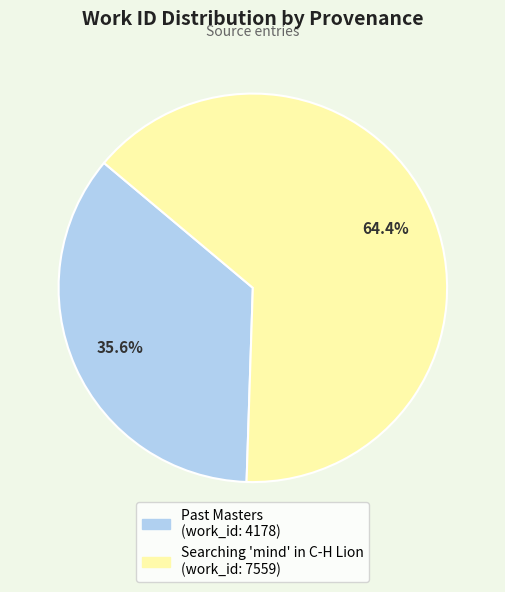

To the nearest percent, what portion does Searching 'mind' in C-H Lion represent?

64%